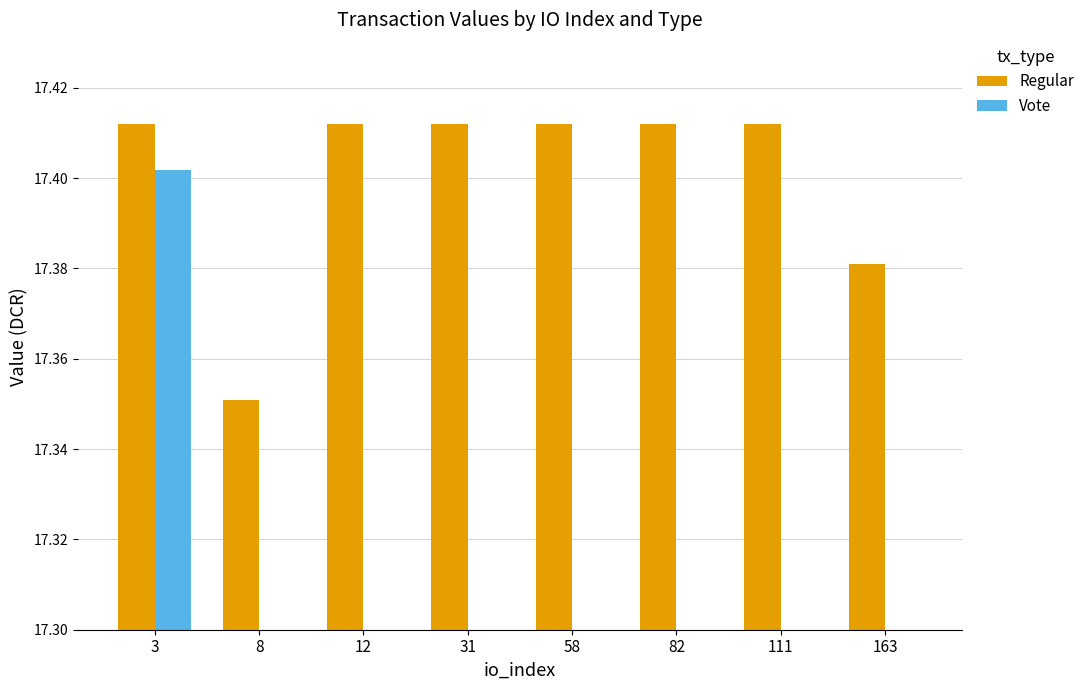

The Regular series shows 4.5 at 12. True or false?

False